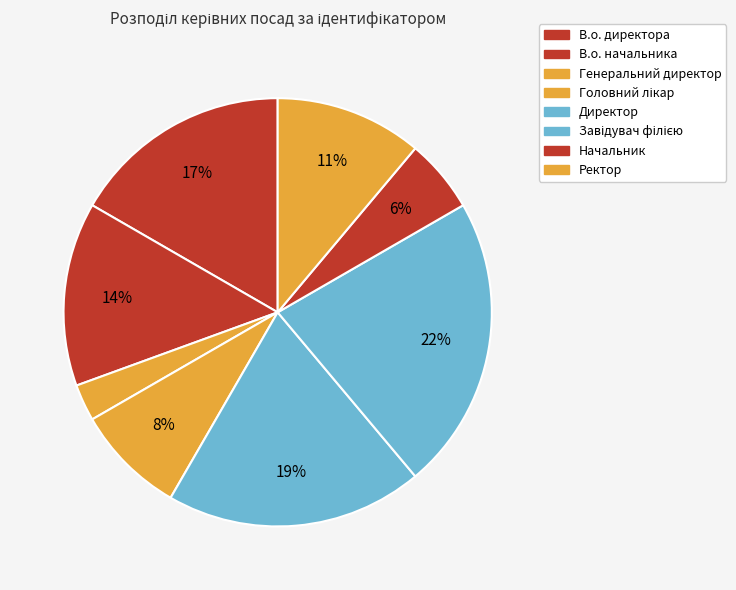

How many slices are in this pie chart?

8